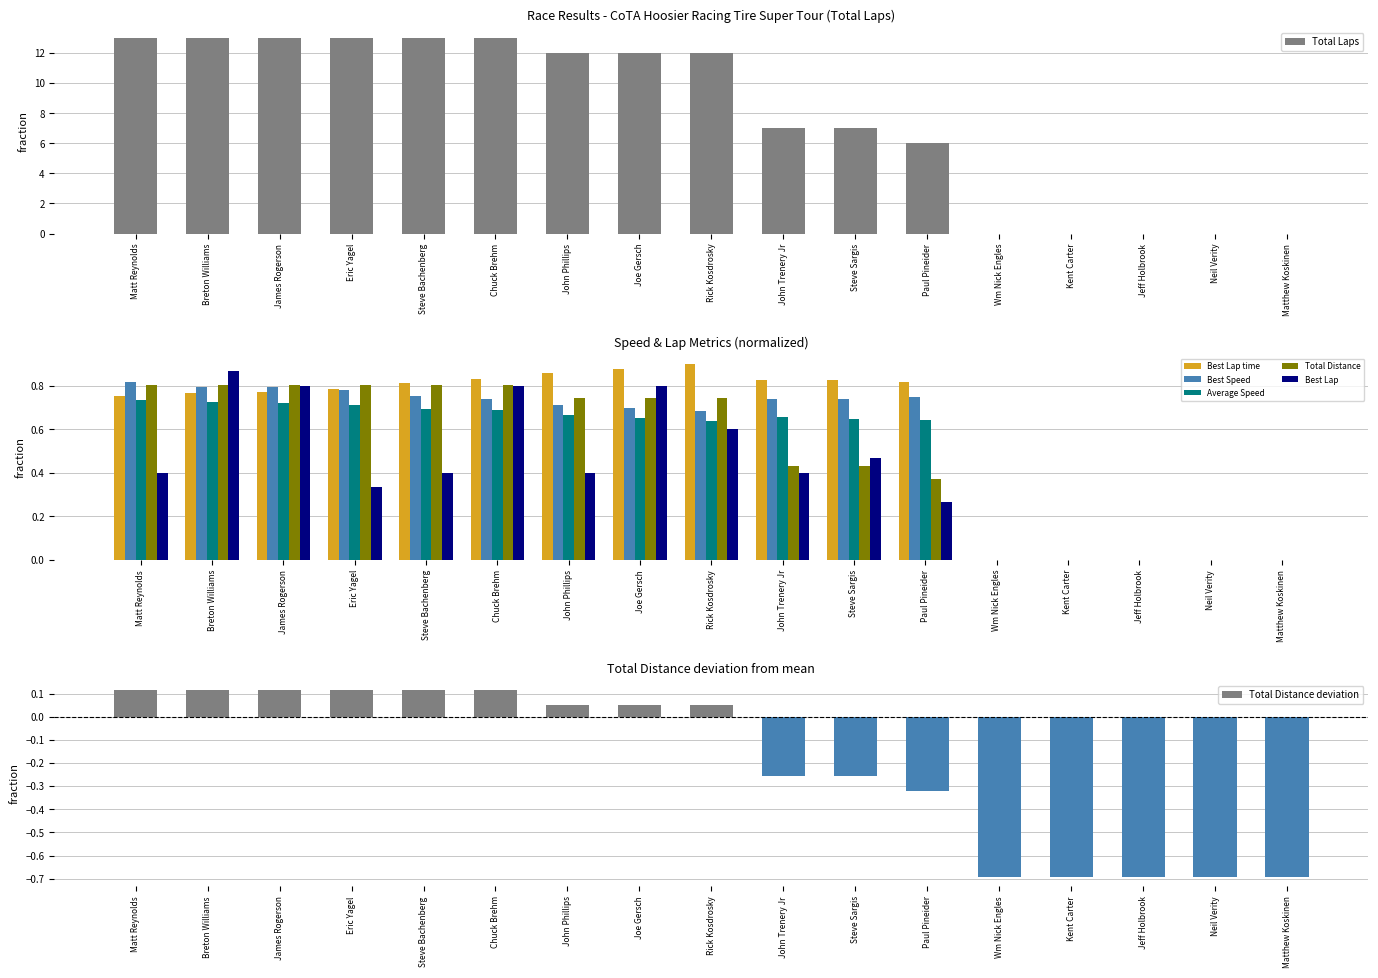

Which series has the largest range (max minus min)?

Total Laps